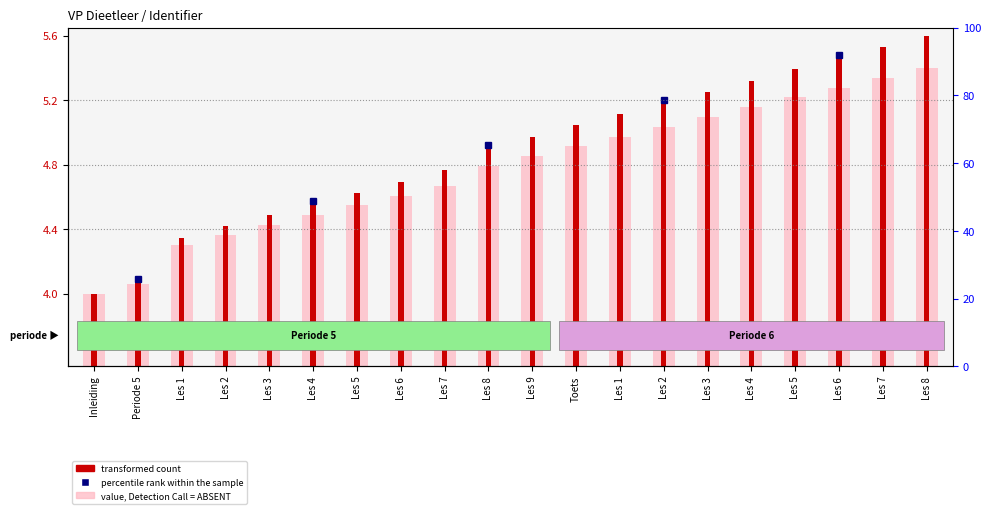

At which label does value, Detection Call = ABSENT reach its peak?

Les 8